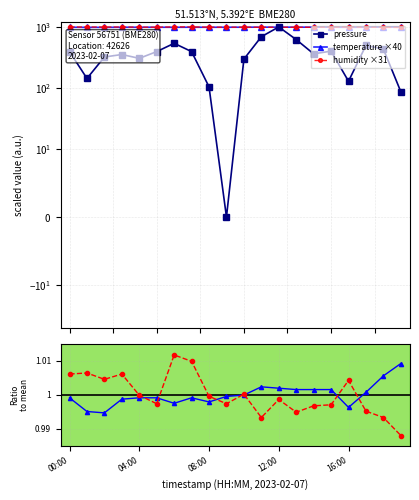

What value does the temperature series have at 10?

1.0